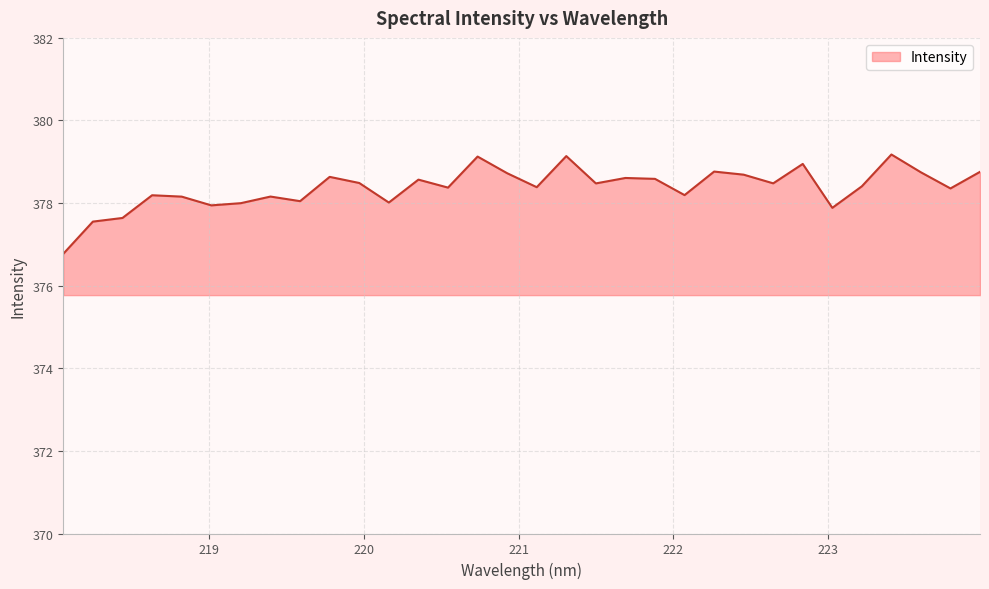

True or false: there are more than 1 points higher than both neighbors.

True